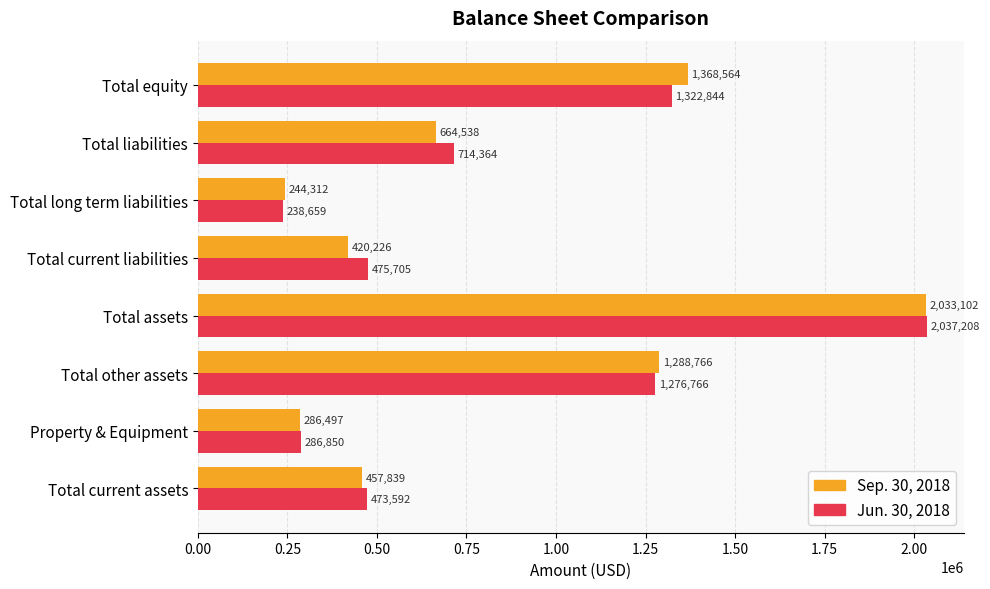

Is it true that Jun. 30, 2018 equals 286850 at Property & Equipment?

True